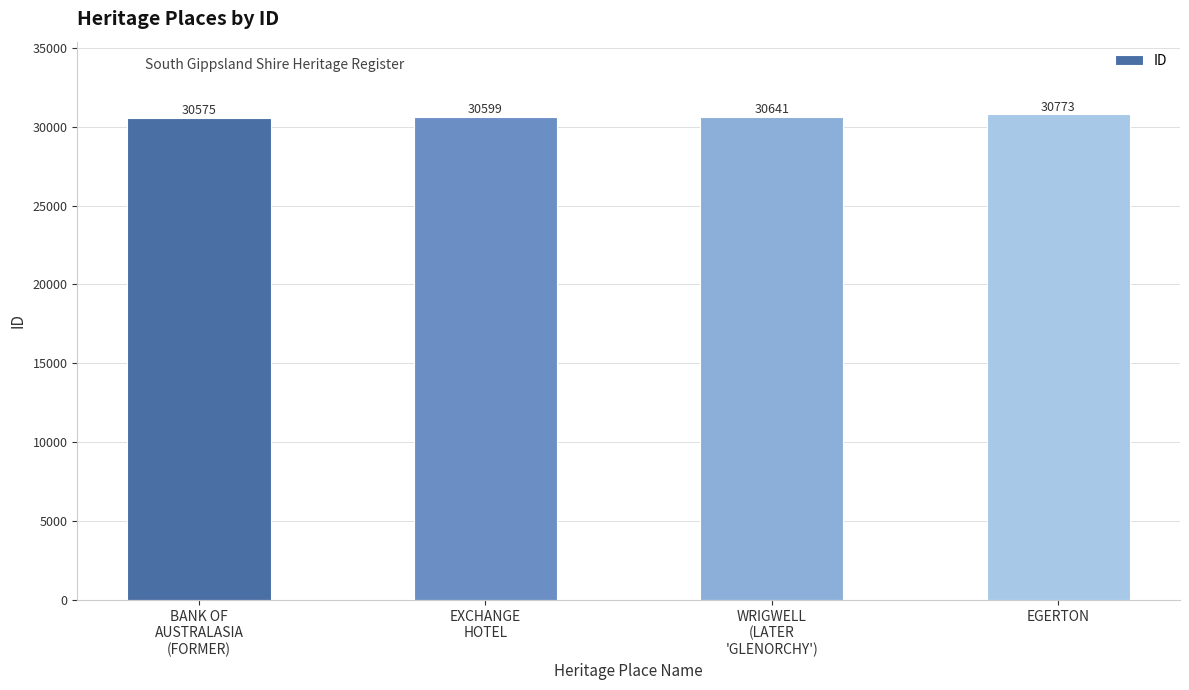

Count the values in the range 30599 to 30773.

3